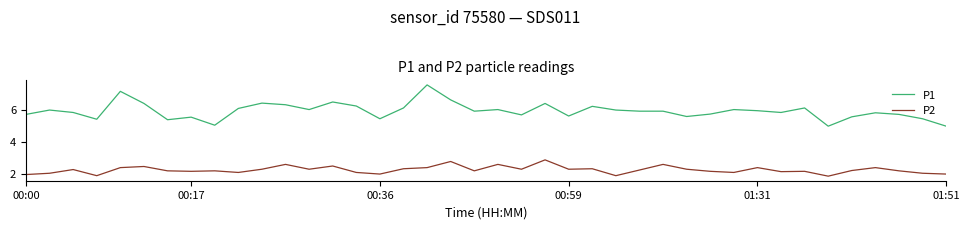

Which series has the widest spread of values?

P1